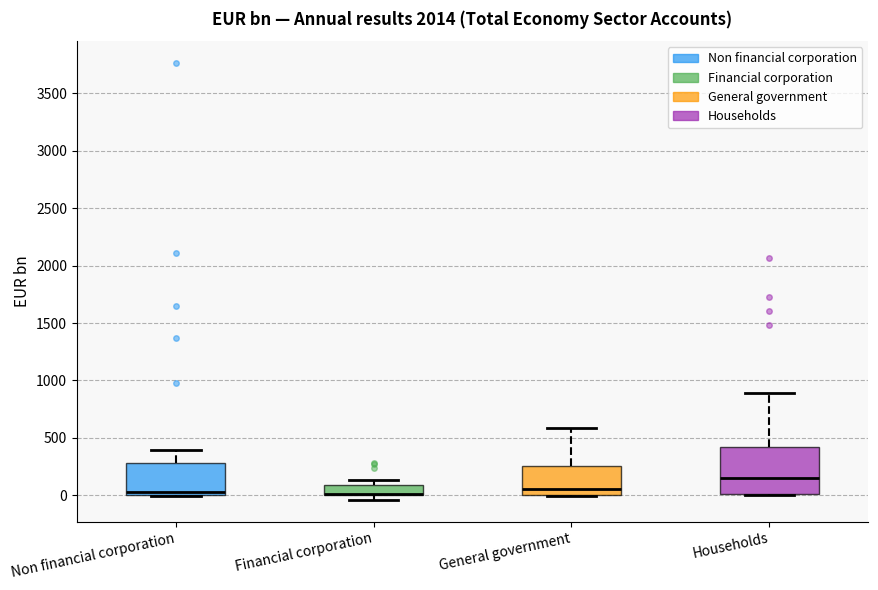

Reading left to right, transcribe this box plot: for each box, give where its median line is, the range the box spans, and where its two whiskers end, as read against the y-axis. The values are not printed on the chart, so give them approximately, as read against the axis.

Non financial corporation: median 0 (just above the box's lower edge), box 0 to 300, whiskers 0 to 400
Financial corporation: median 0 (drawn on the box's lower edge), box 0 to 100, whiskers -50 to 150
General government: median 50, box 0 to 250, whiskers 0 to 600
Households: median 150, box 0 to 400, whiskers 0 to 900